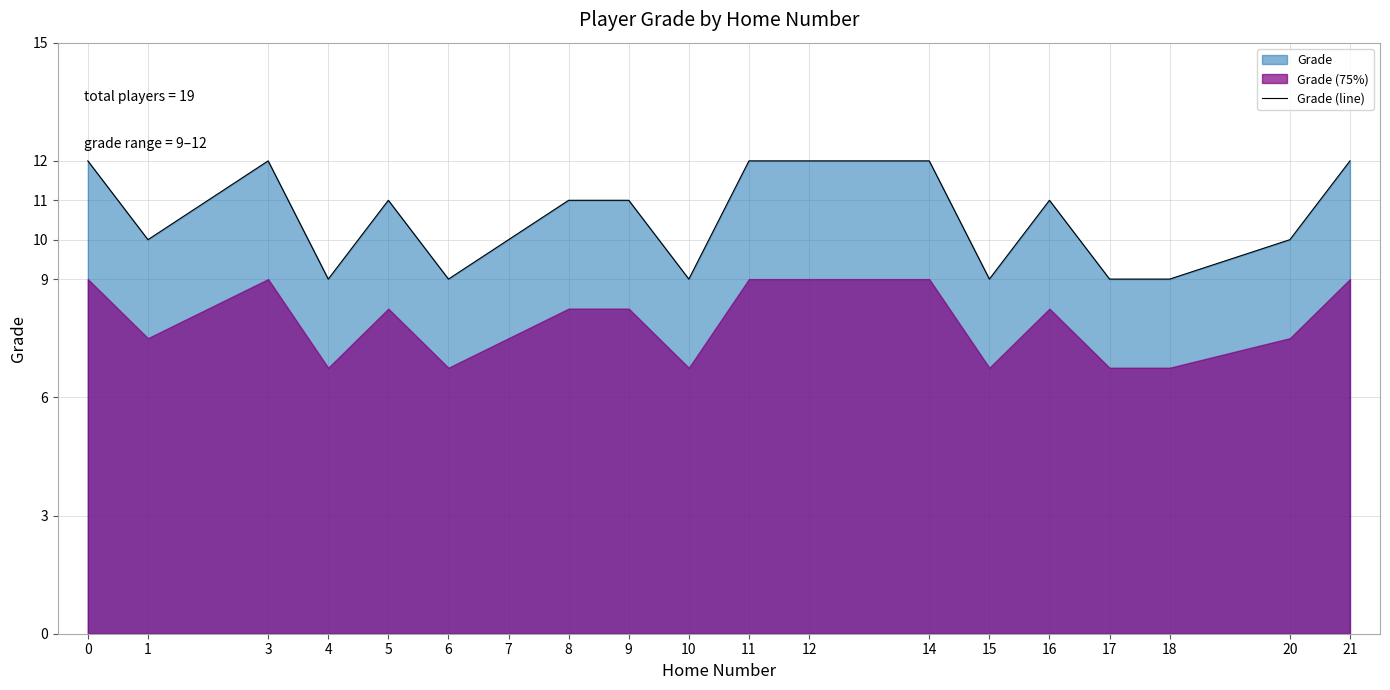

Rank the categories by value from lowest to highest.

4, 6, 10, 15, 17, 18, 1, 7, 20, 5, 8, 9, 16, 0, 3, 11, 12, 14, 21